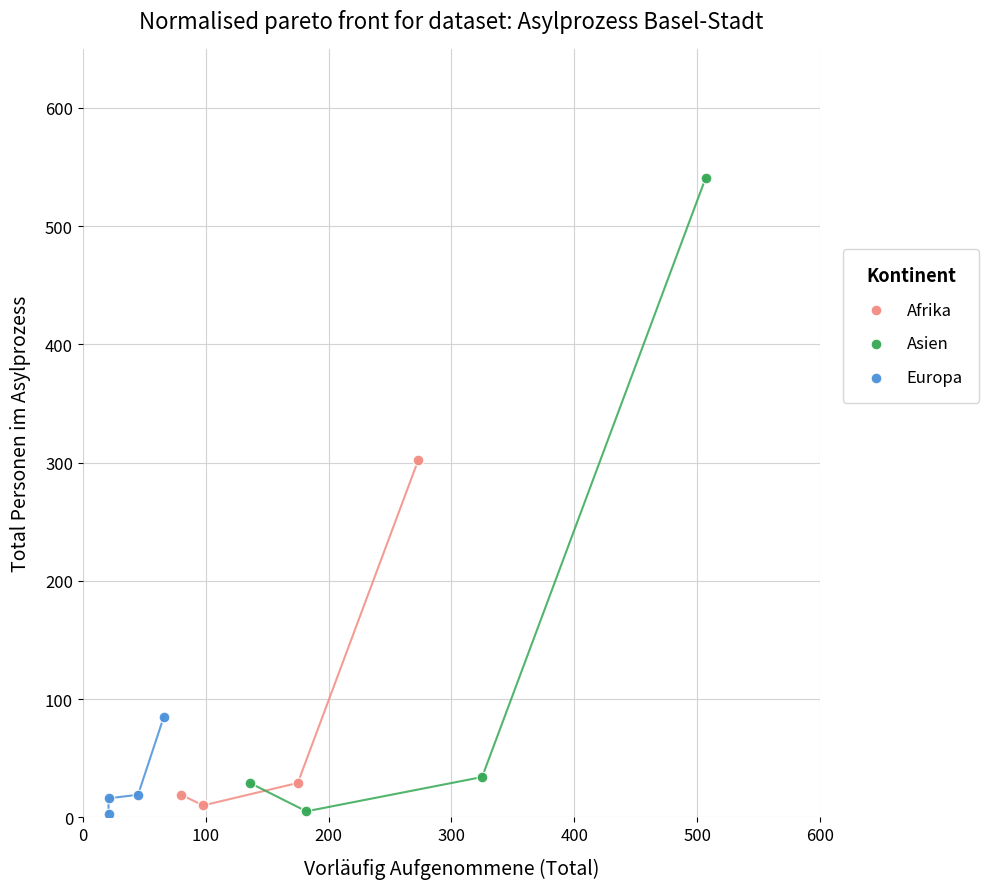

Which series has the widest spread of Y values?

Asien